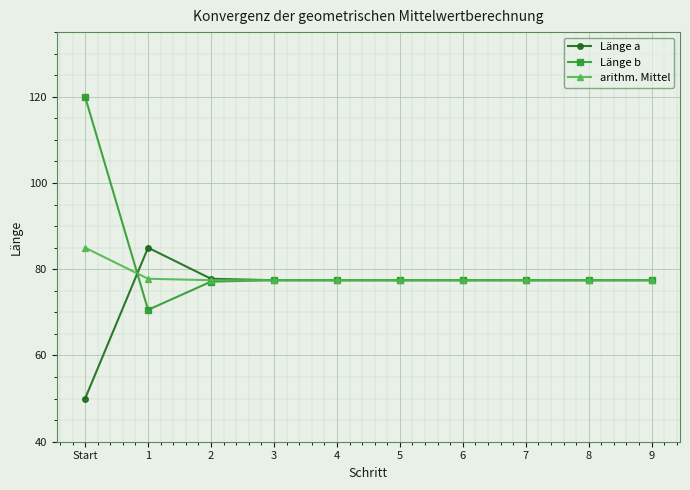

At which category does Länge b reach its first local valley?

1